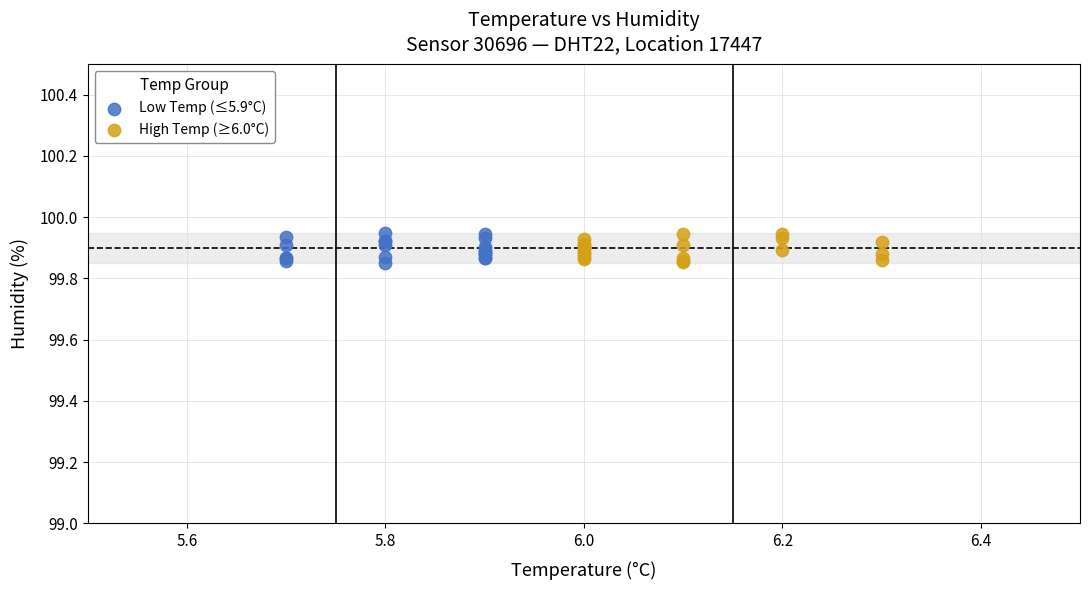

What are all the series names shown in the legend?

Low Temp (≤5.9°C), High Temp (≥6.0°C)